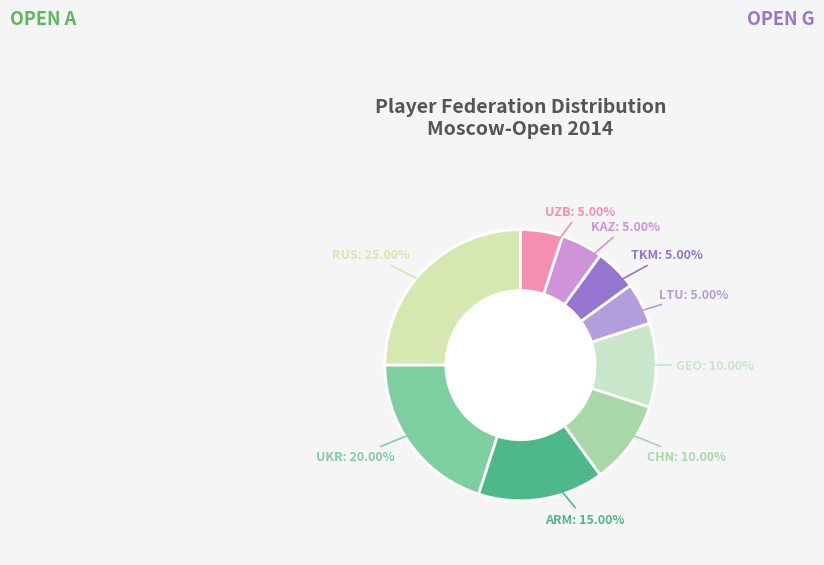

To the nearest percent, what is the difference between the largest and smallest slice percentages?

20%